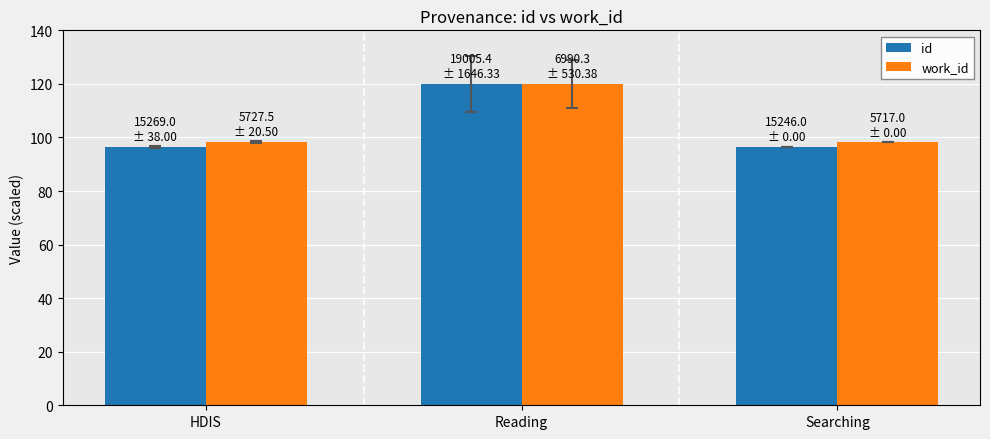

What is the difference between the highest and lowest values at Searching?

1.9